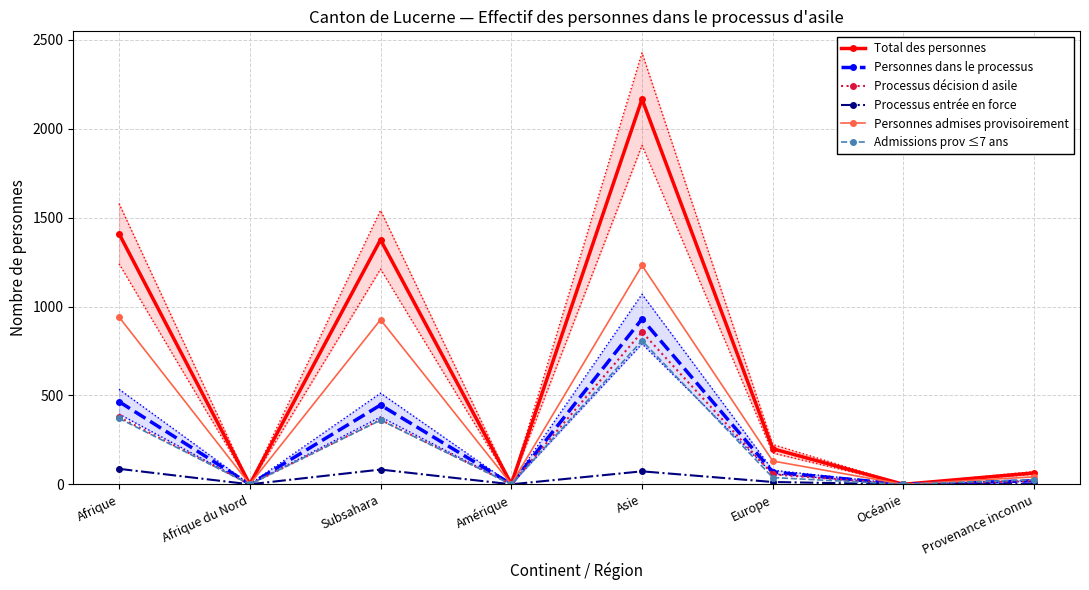

Read the Personnes admises provisoirement value at Provenance inconnu, to the nearest 50.

50